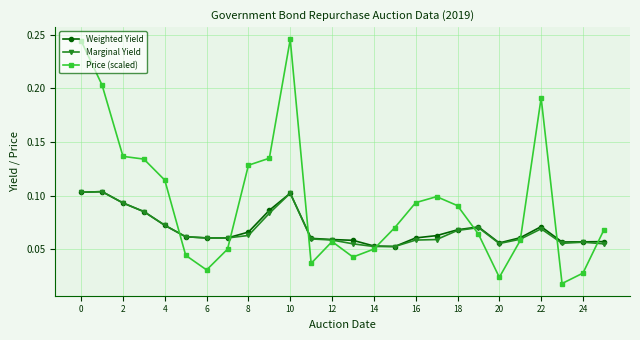

Count the number of data series in this chart.

3